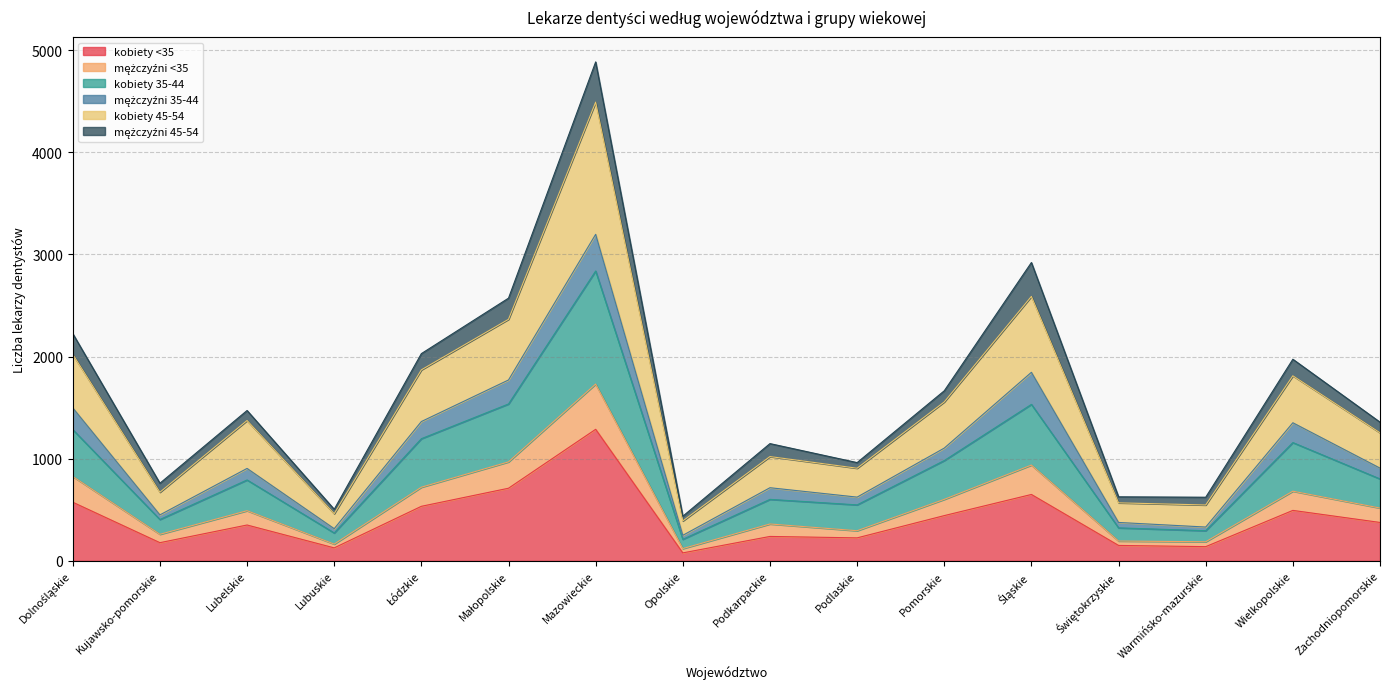

At which category is the sum across all series the highest?

Mazowieckie